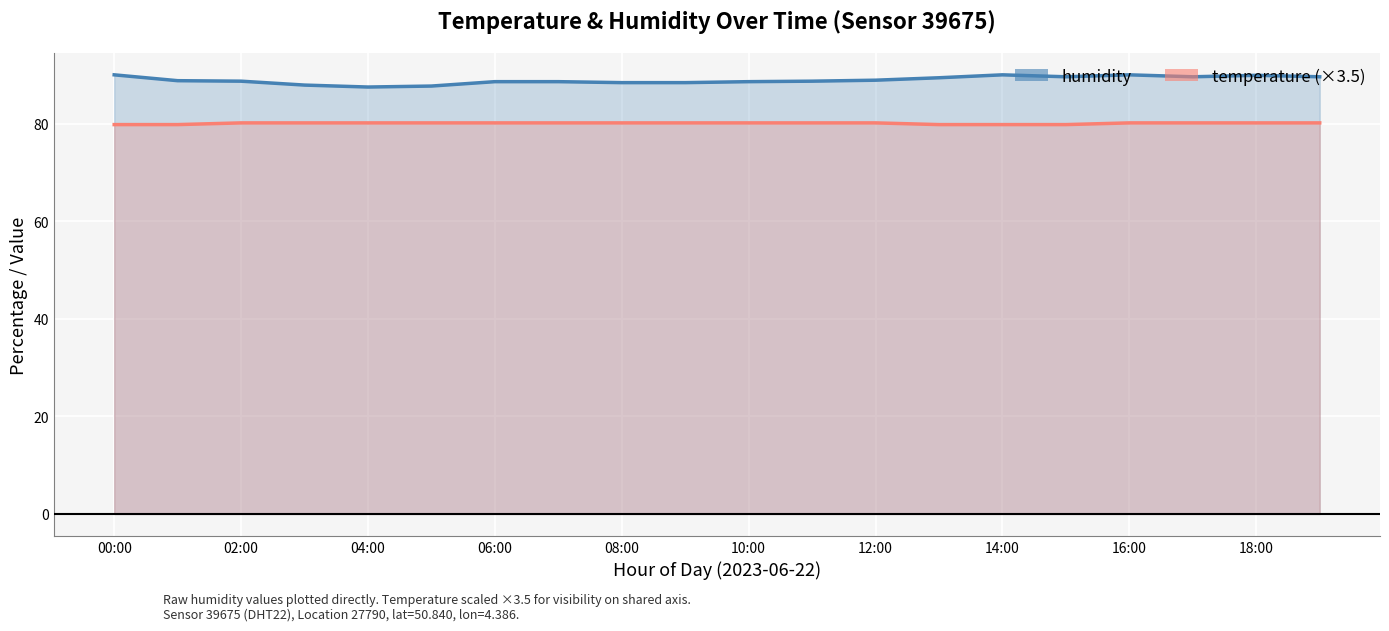

True or false: humidity has a value of 90.0 at 00:00.

True